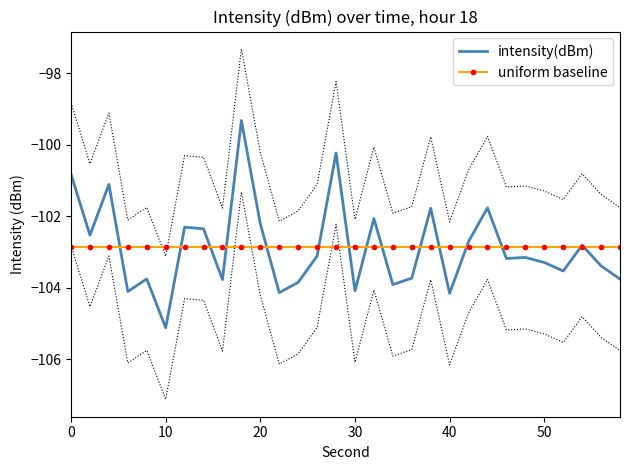

True or false: uniform baseline has a value of -22.6 at 40.

False